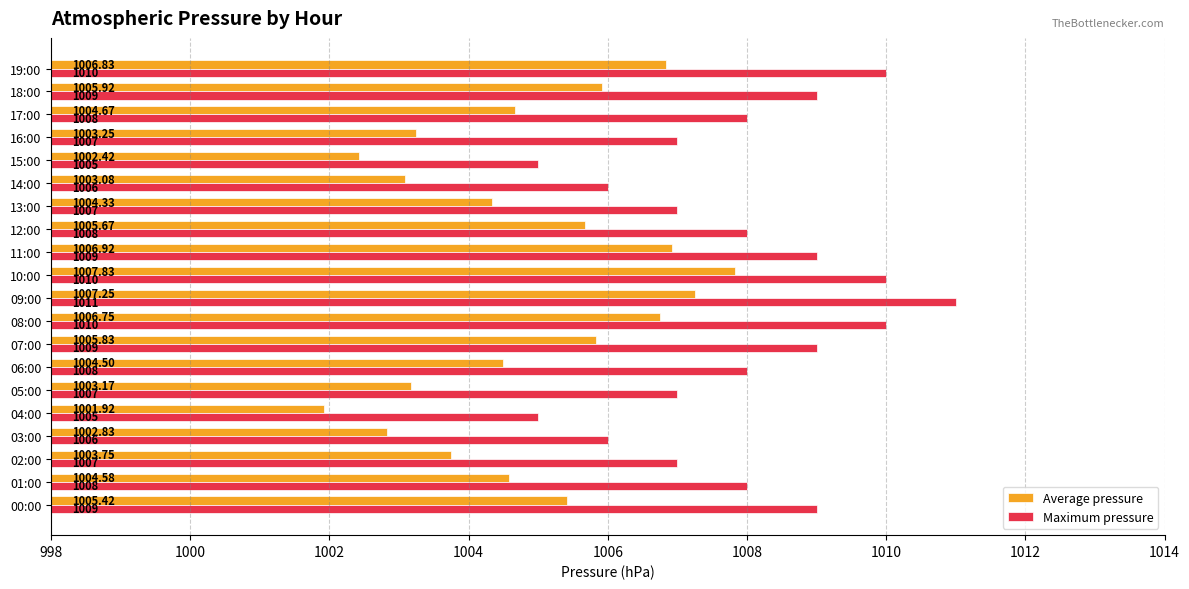

Which series has the largest range (max minus min)?

Maximum pressure